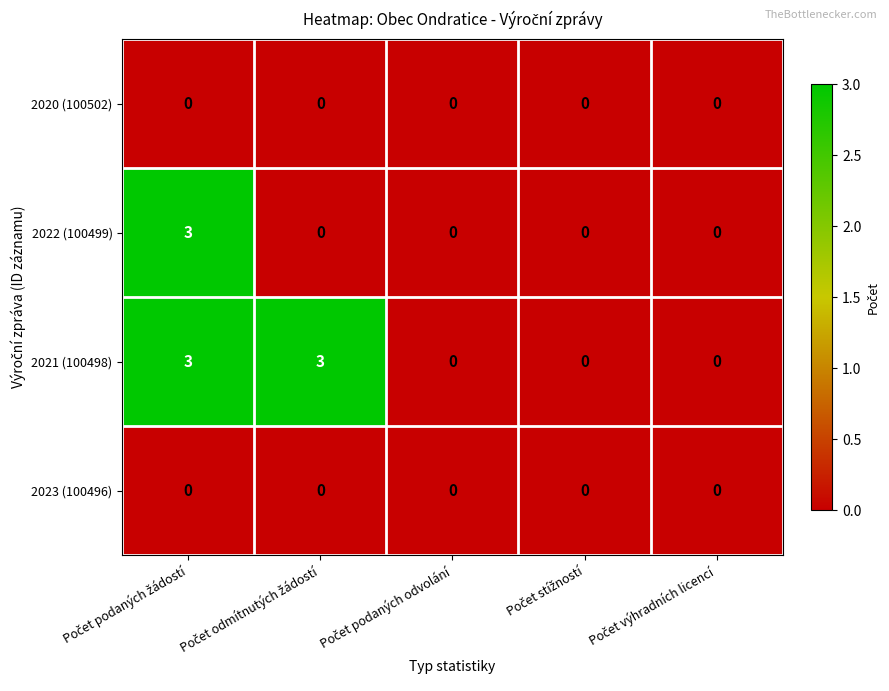

What is the greatest value displayed?

3